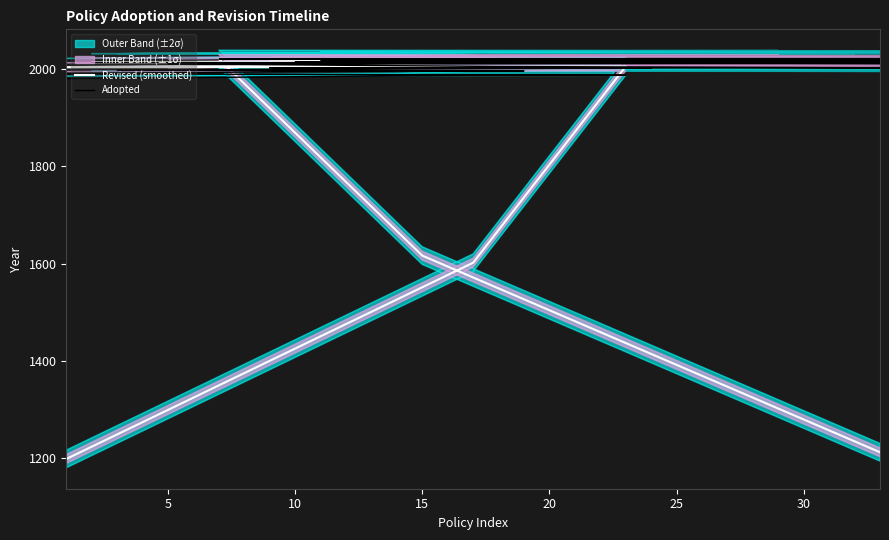

Where is the first local maximum for Revised (smoothed)?

10